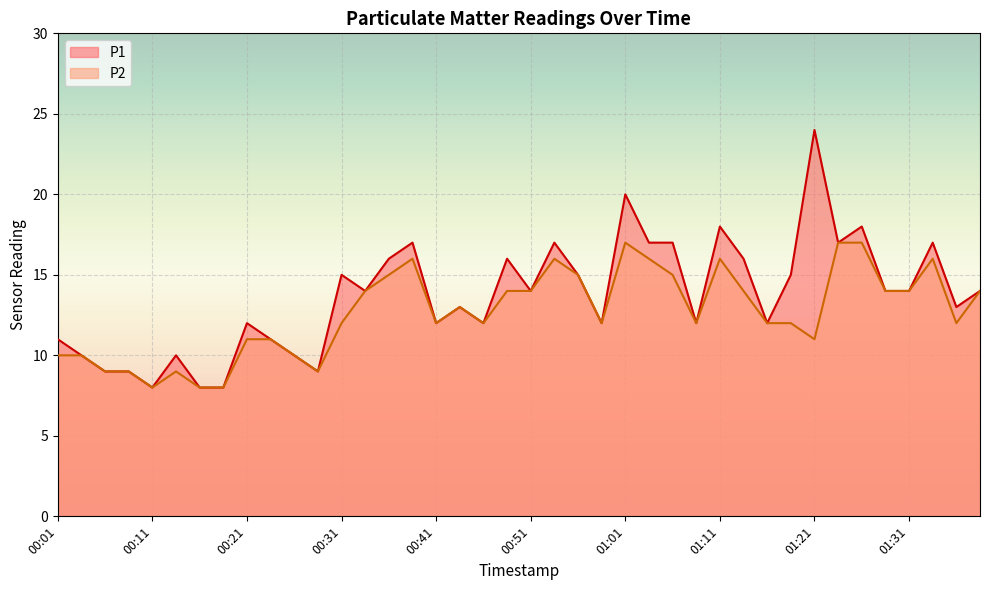

At which category is the sum across all series the highest?

01:01